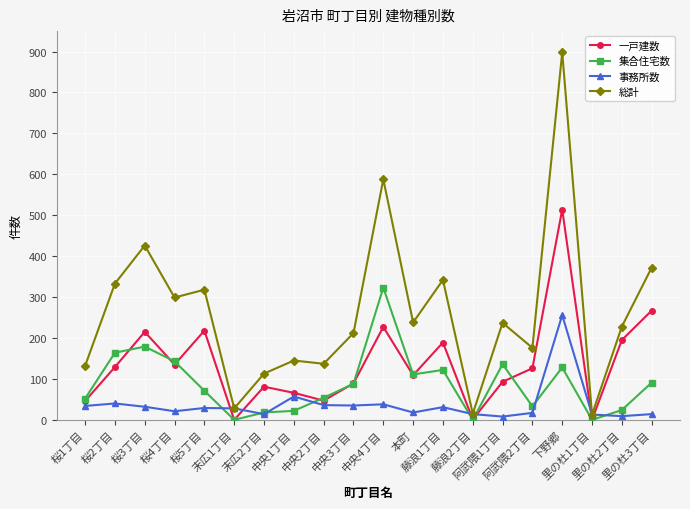

What are all the series names shown in the legend?

一戸建数, 集合住宅数, 事務所数, 総計